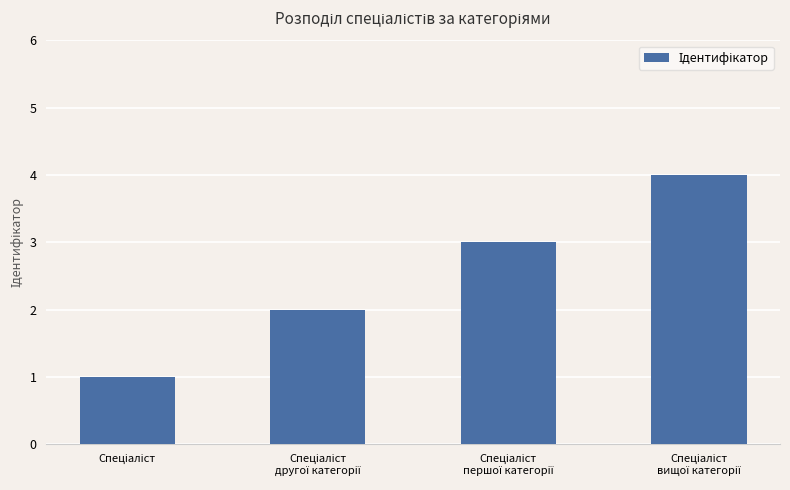

What is the difference between the maximum and minimum values?

3